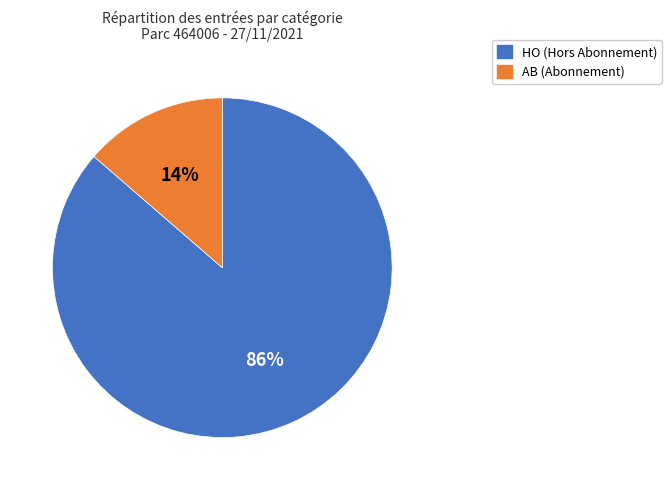

Does any single category account for the majority?

Yes